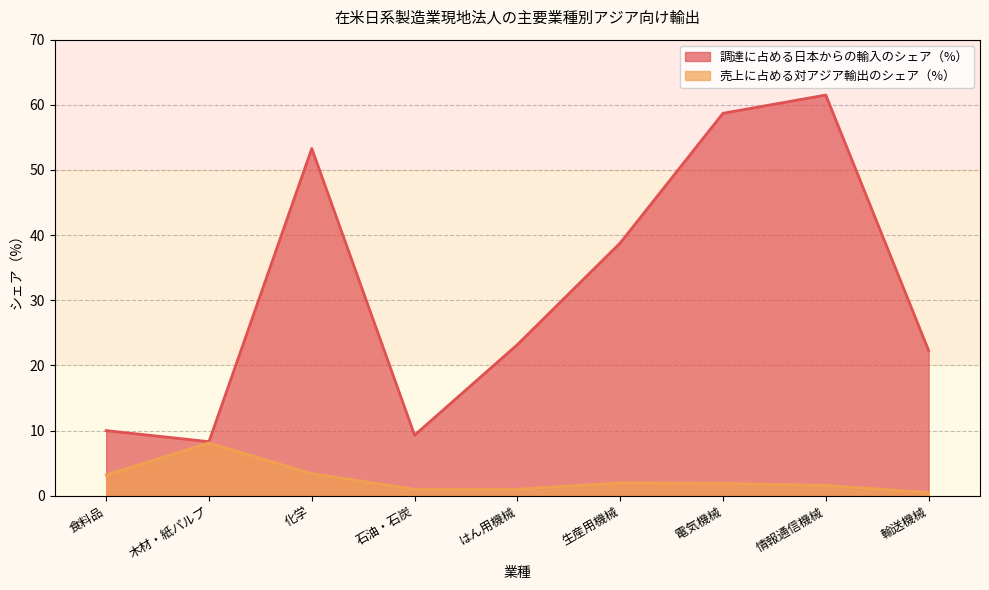

What position from the left is 食料品?

1